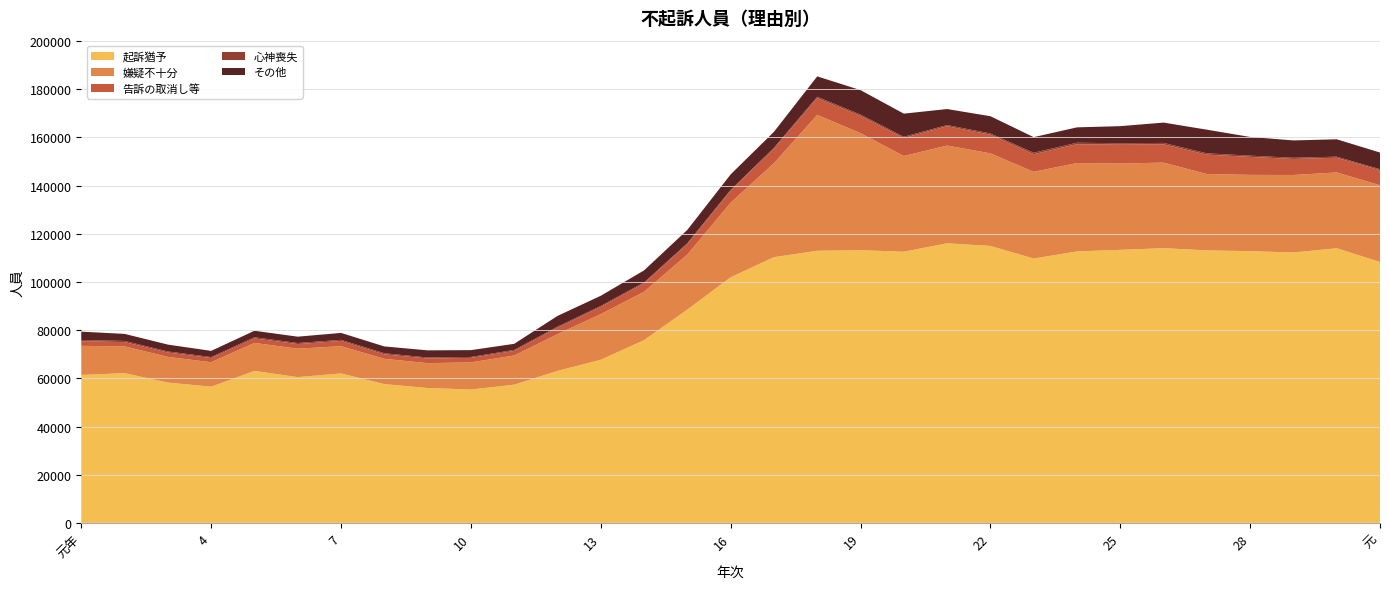

Reading left to right, list all the values displayed in this chart.

起訴猶予: 61394	62165	58250	56531	63082	60523	62041	57608	55987	55359	57370	63092	67709	75872	88560	101953	110319	112973	113206	112577	116062	114978	109746	112703	113353	114053	113130	112809	112263	114014	108308
嫌疑不十分: 12100	11104	10658	10161	11631	11787	11329	10510	10326	11267	12118	15259	18970	20069	22865	31000	39008	56432	48590	39741	40589	38444	36000	36697	35853	35515	31712	31668	32169	31481	31869
告訴の取消し等: 1937	1780	1826	1746	1854	1921	2164	1859	1935	1870	1906	2649	2985	3484	4299	4927	5980	6968	7182	7465	8052	7742	7305	7841	7826	7597	8046	7478	6657	6102	6231
心神喪失: 478	489	430	404	494	436	457	446	413	383	415	480	400	428	400	374	439	540	544	520	464	523	633	590	579	589	551	507	501	453	427
その他: 3480	2923	2848	2562	2694	2635	2871	2831	2965	2835	2528	4428	4222	4968	5517	6420	6604	8462	10153	9603	6646	7150	6468	6379	7100	8438	9809	7764	7190	7212	6924